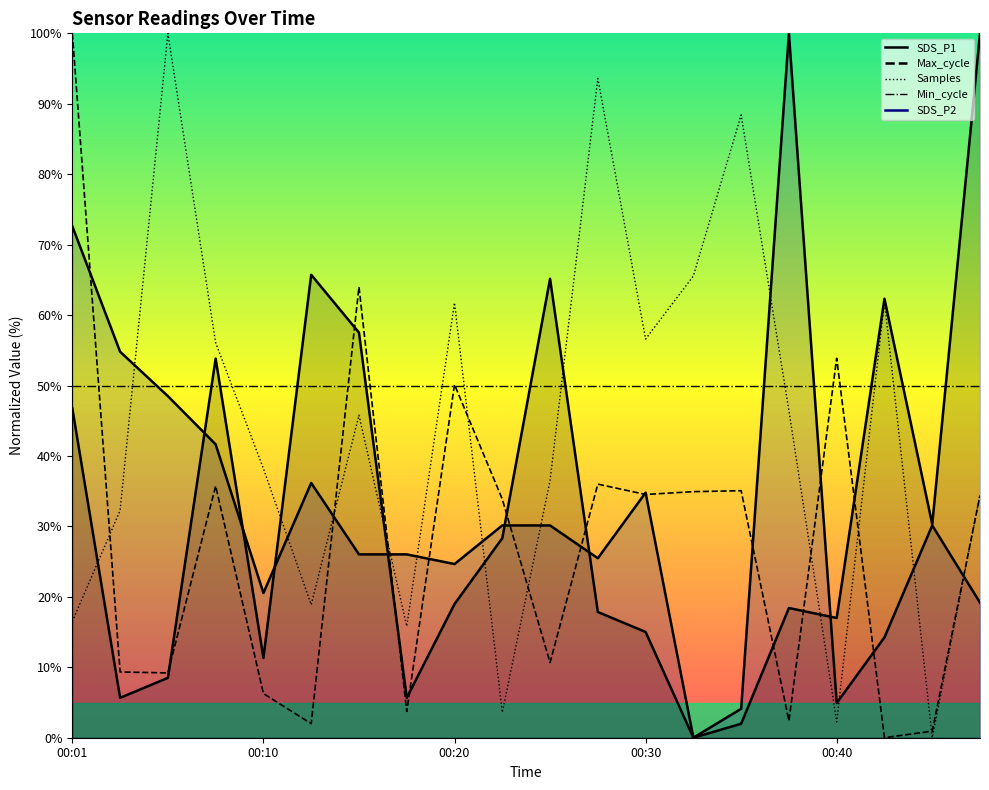

What is the sum of the SDS_P2_line values at 00:01 and 14?

76.7